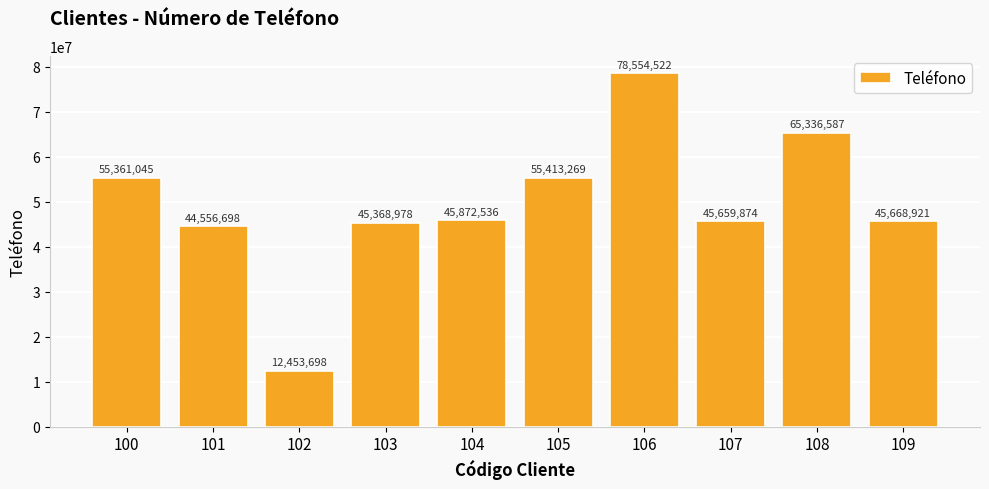

List the labels in order of value, largest first.

106, 108, 105, 100, 104, 109, 107, 103, 101, 102